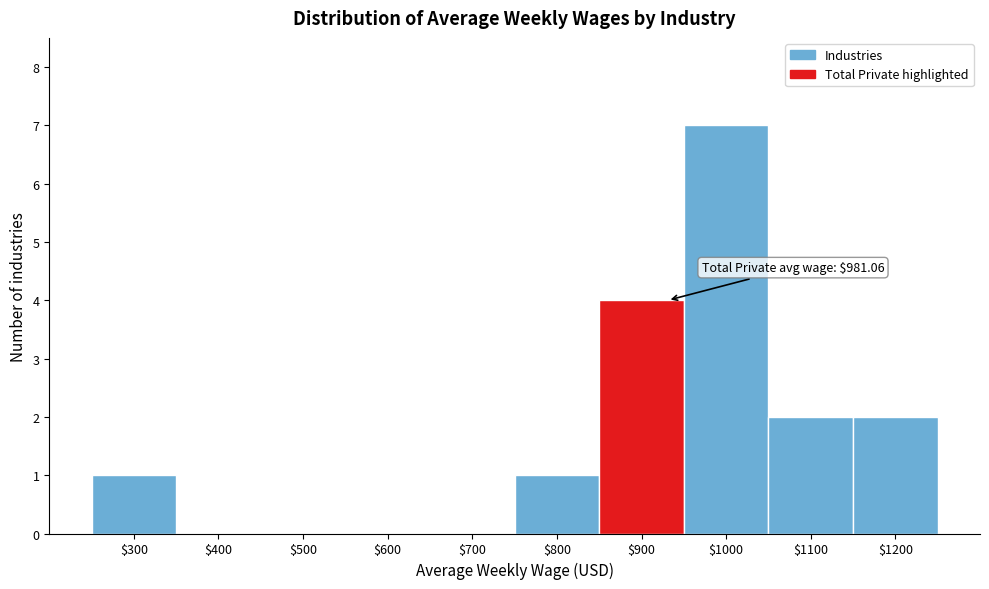

What is the sum of all values?

17